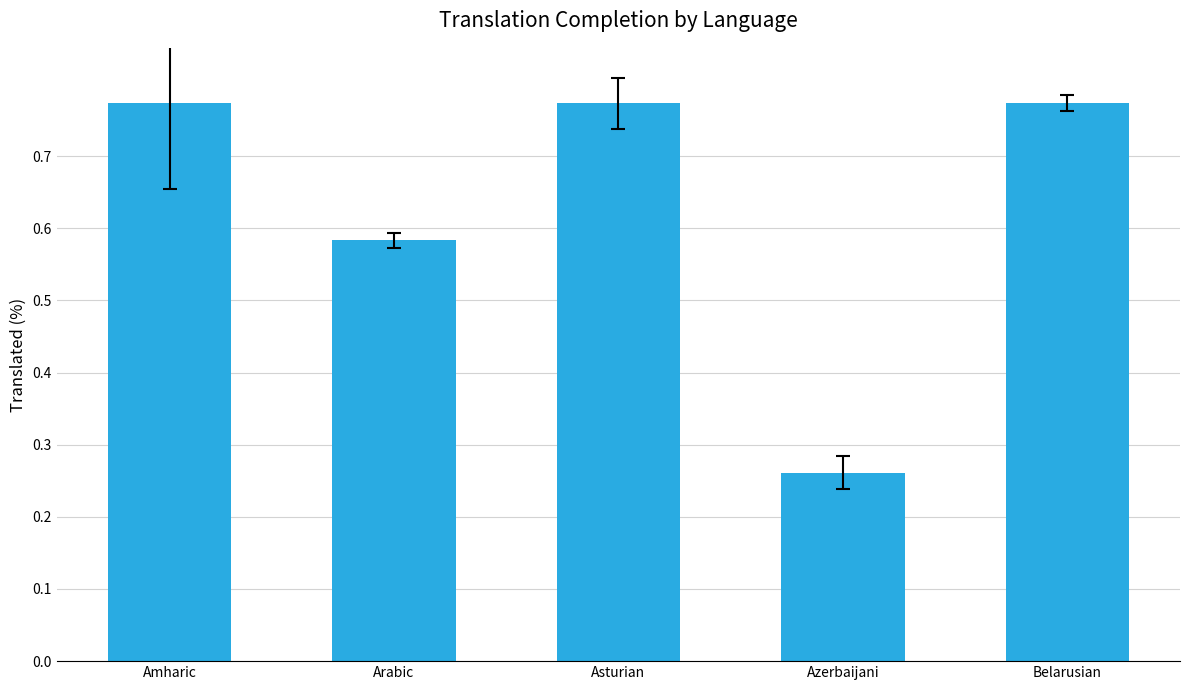

What is the difference between the maximum and second lowest values?

0.2